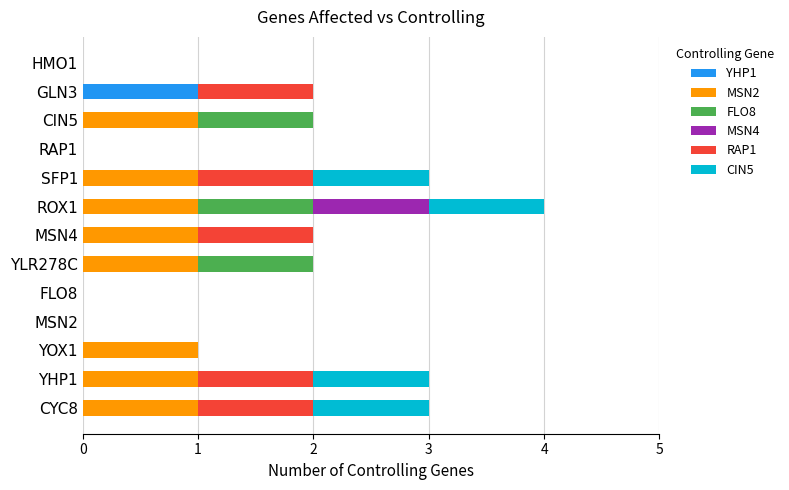

At which category is the sum across all series the highest?

ROX1